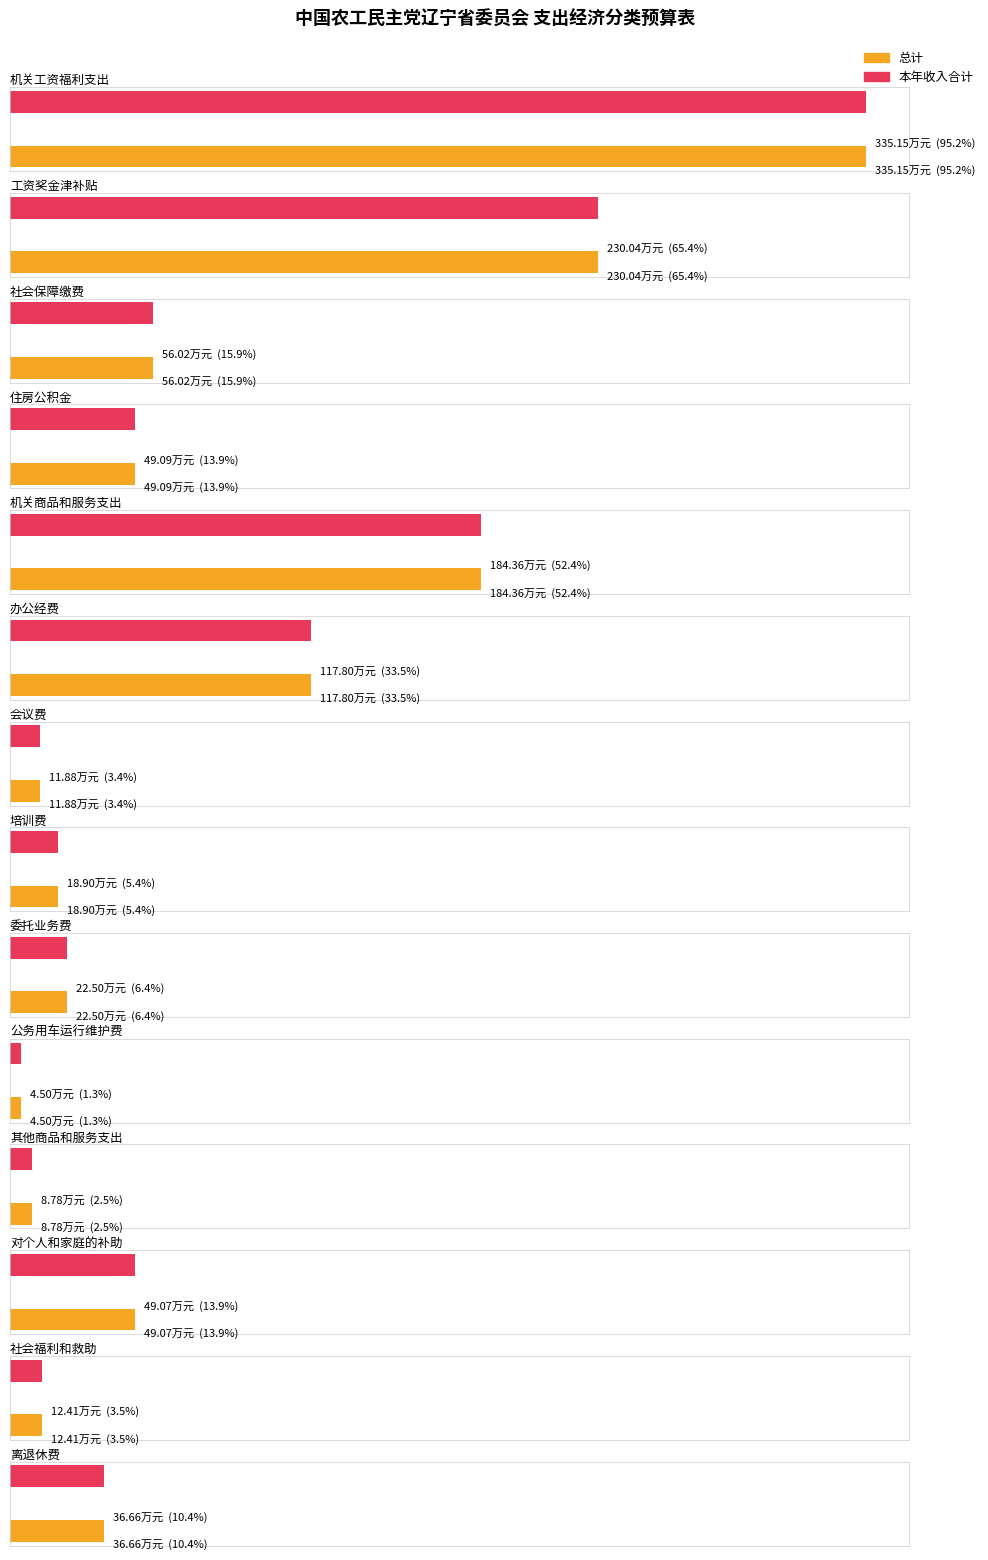

What is the lowest value of the 本年收入合计 series?

4.5